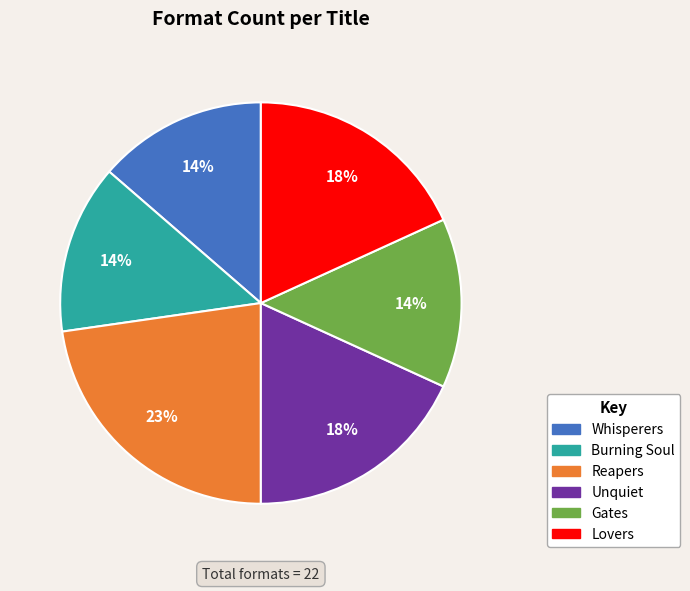

Count the number of slices in the pie.

6